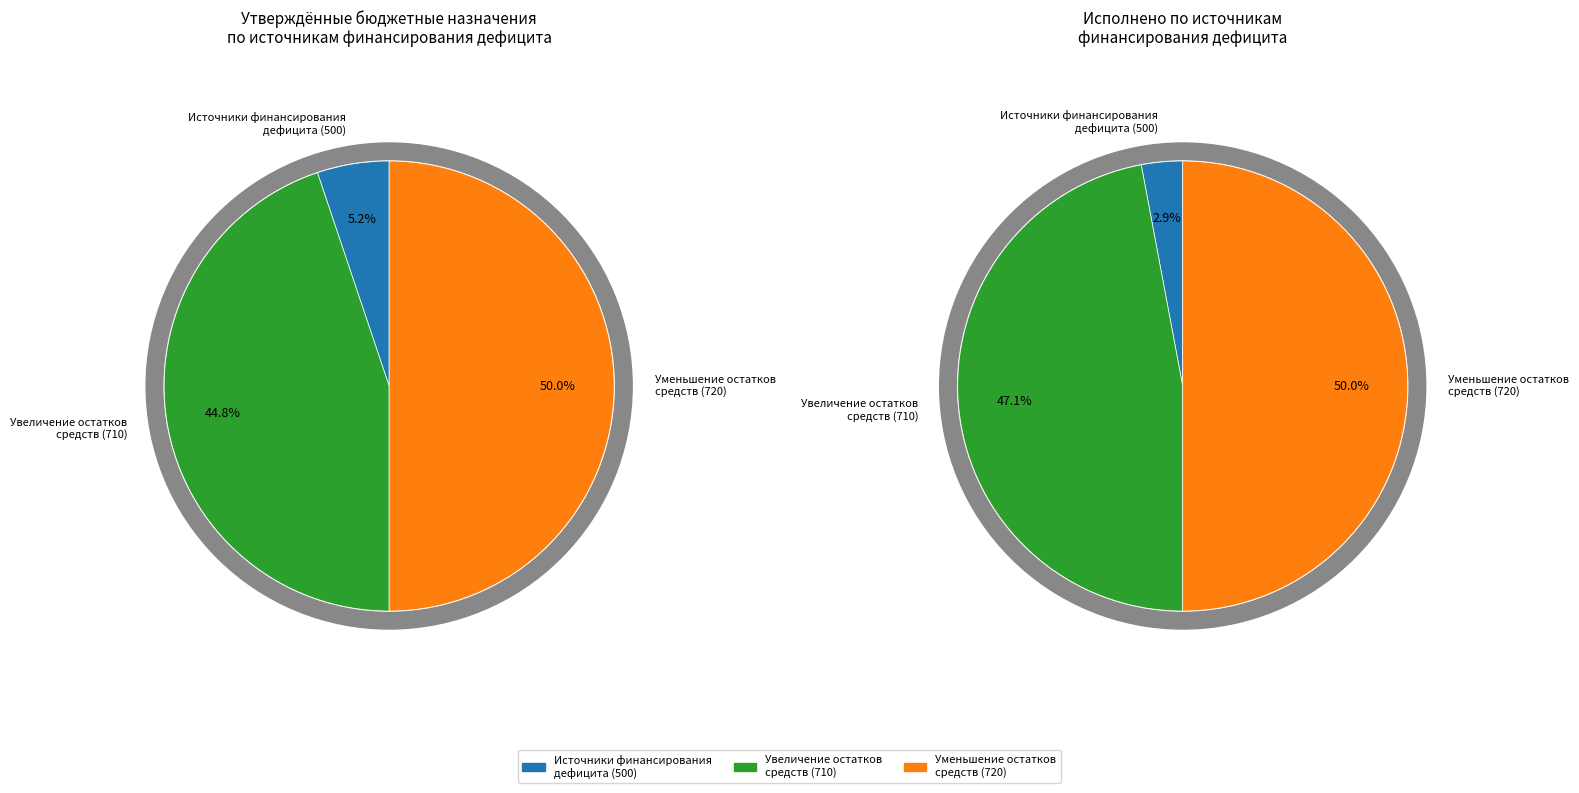

Rank the categories by value from highest to lowest.

Уменьшение остатков средств бюджетов, уменьшение остатков средств, всего, Увеличение остатков средств бюджетов, увеличение остатков средств, всего, Источники финансирования дефицита бюджетов, изменение остатков средств